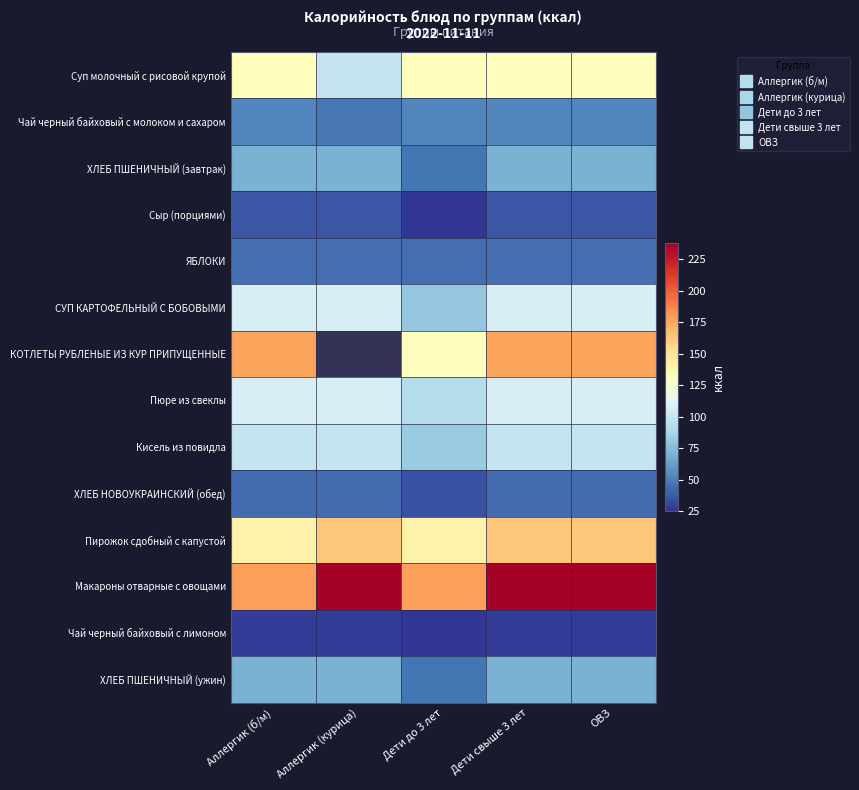

How many values in the Суп молочный с рисовой крупой series exceed 132?

4